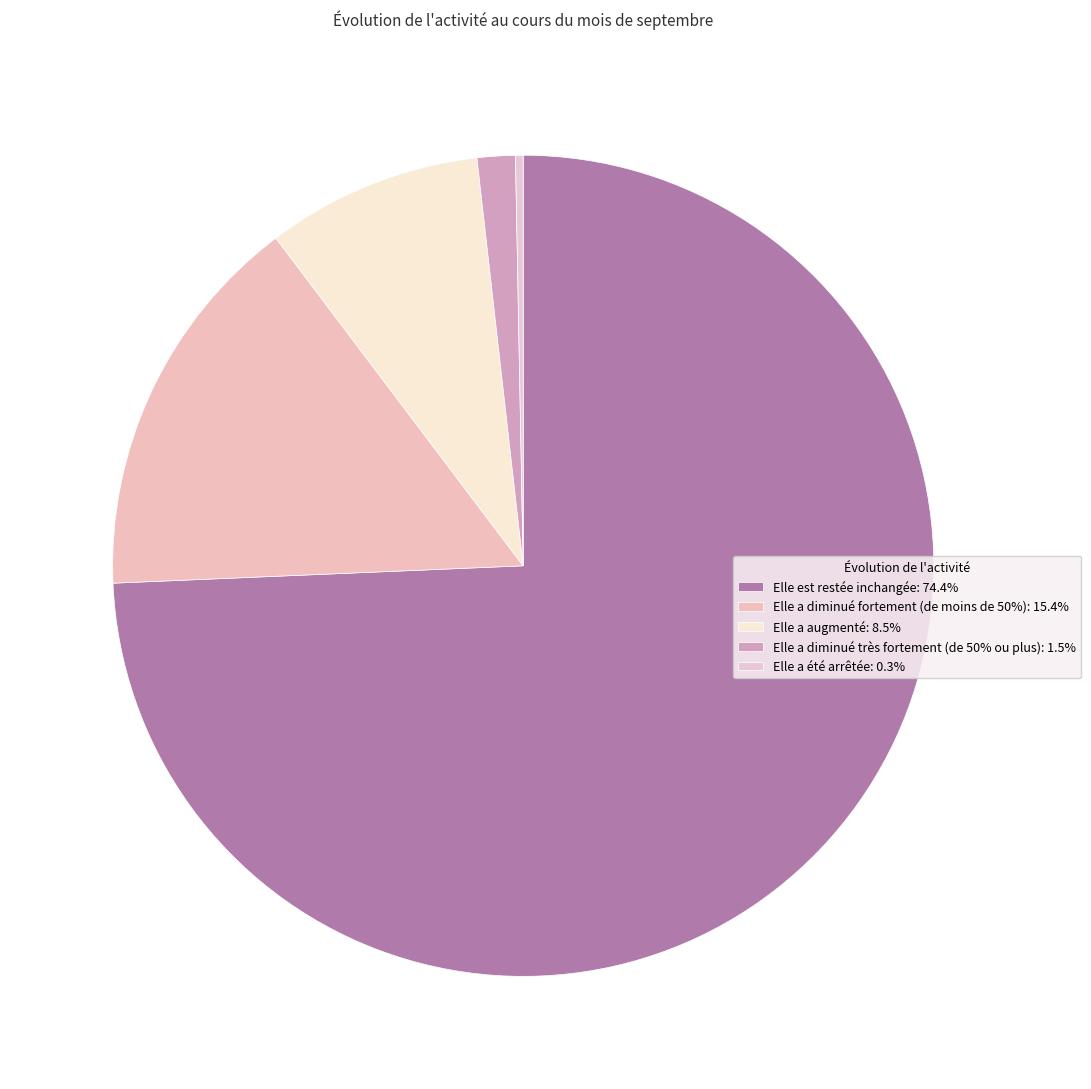

Do Elle a diminué fortement (de moins de 50%) and Elle a augmenté together represent more than half of the pie?

No